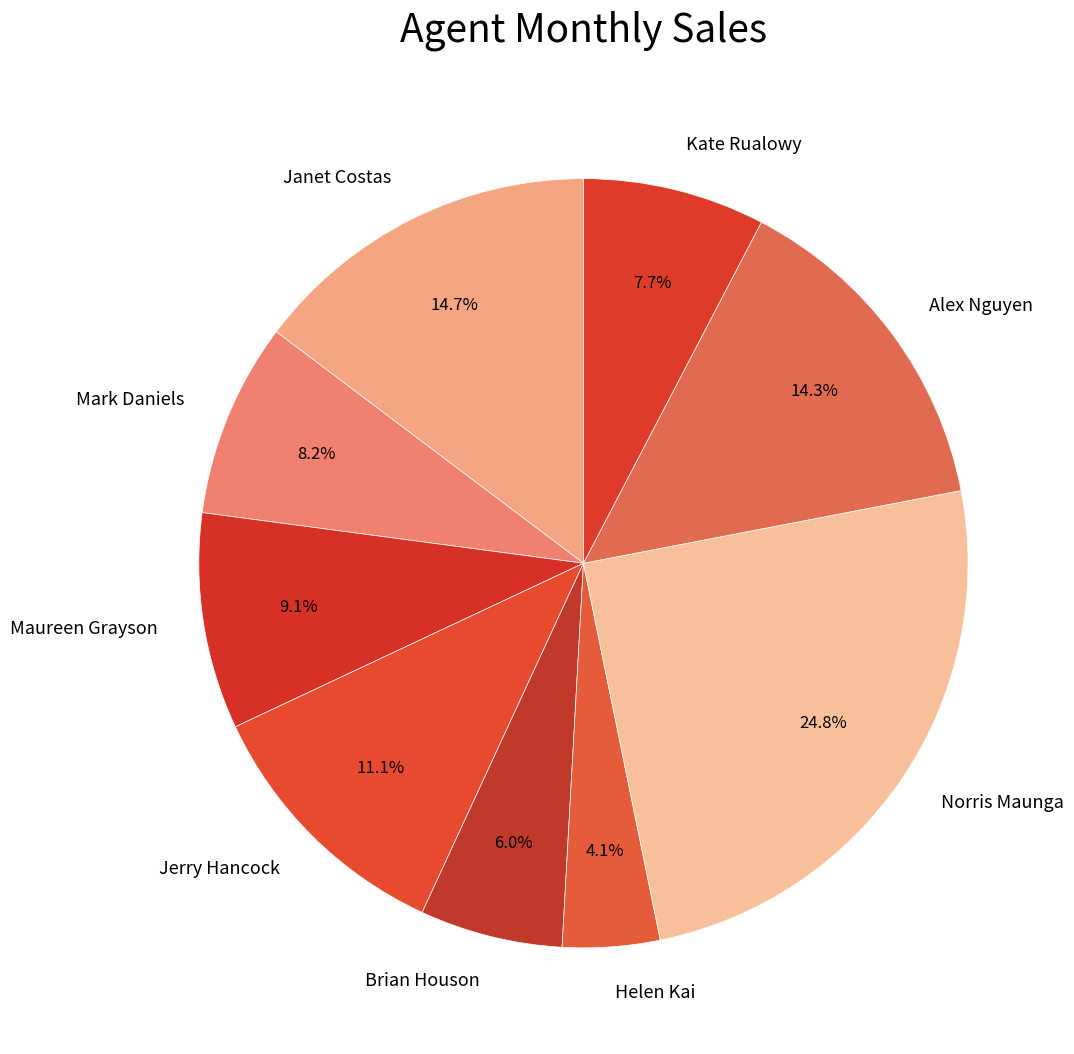

How many segments does this pie chart have?

9